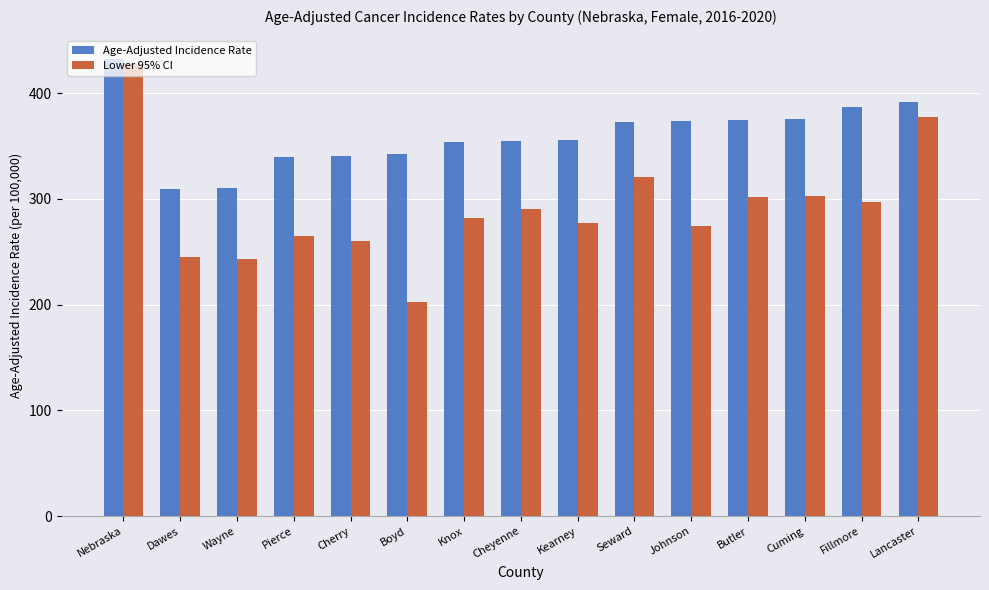

Where does the Age-Adjusted Incidence Rate series first go above 355?

Nebraska